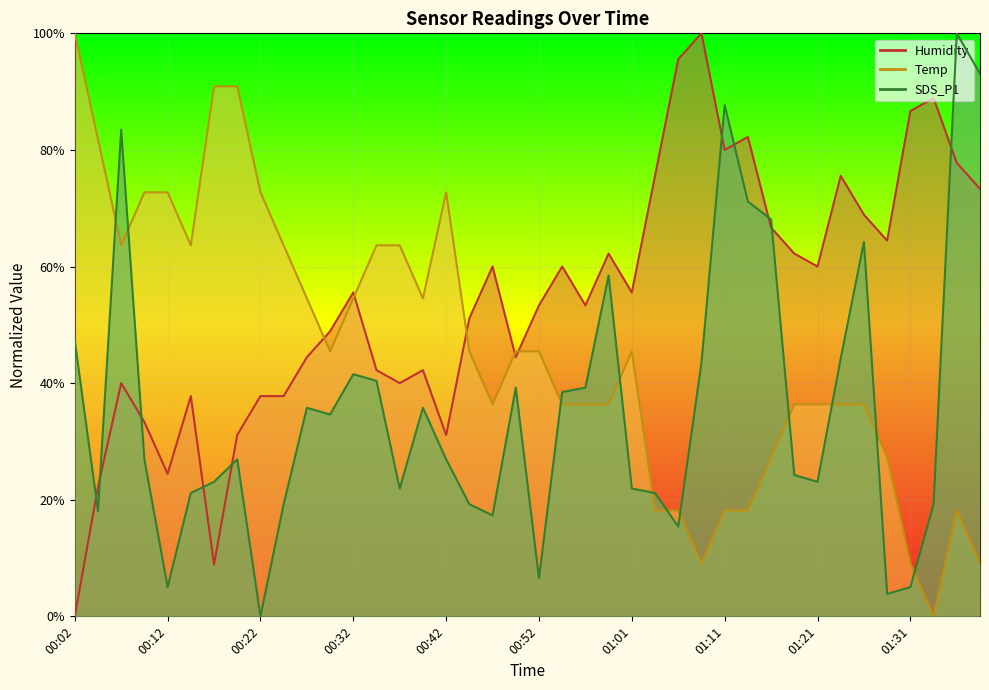

Which series has the largest range (max minus min)?

Humidity